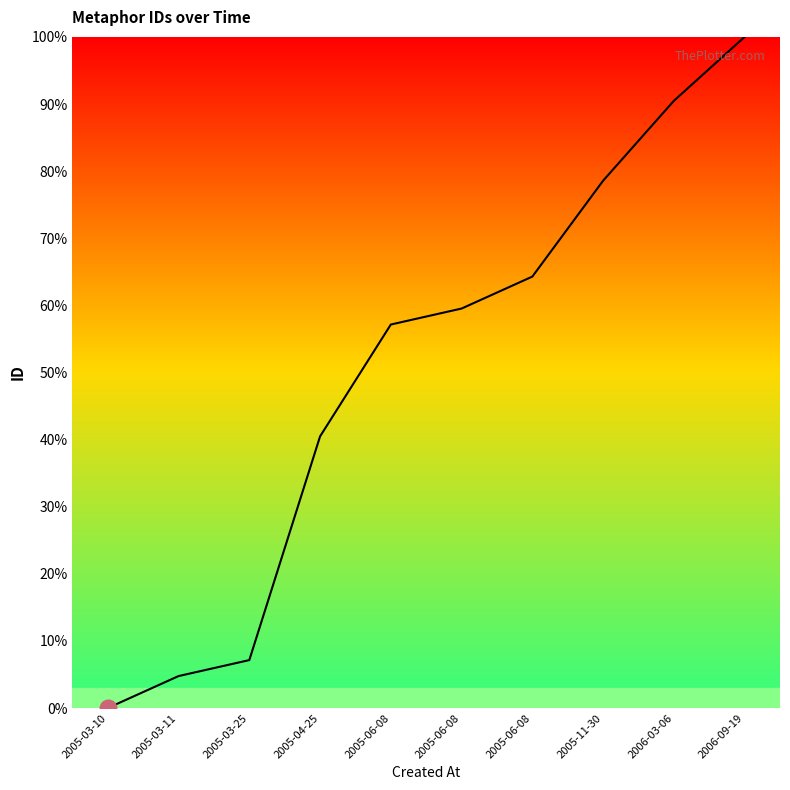

The value at 2005-11-30 is 78.6. True or false?

True